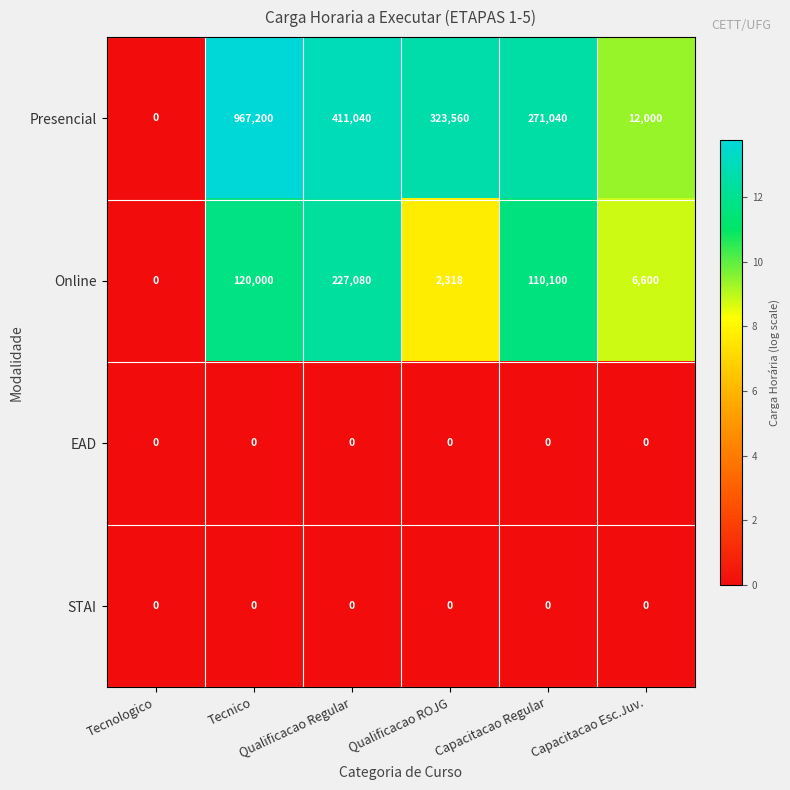

Which series has the largest total across all categories?

Presencial